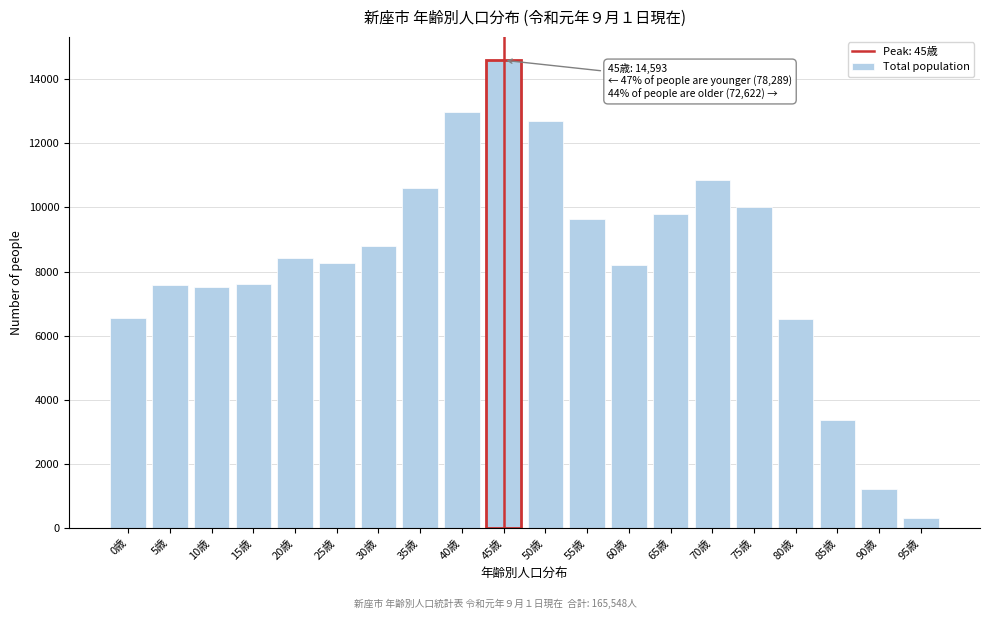

What is the approximate value at 80歳, to the nearest 100?

6500